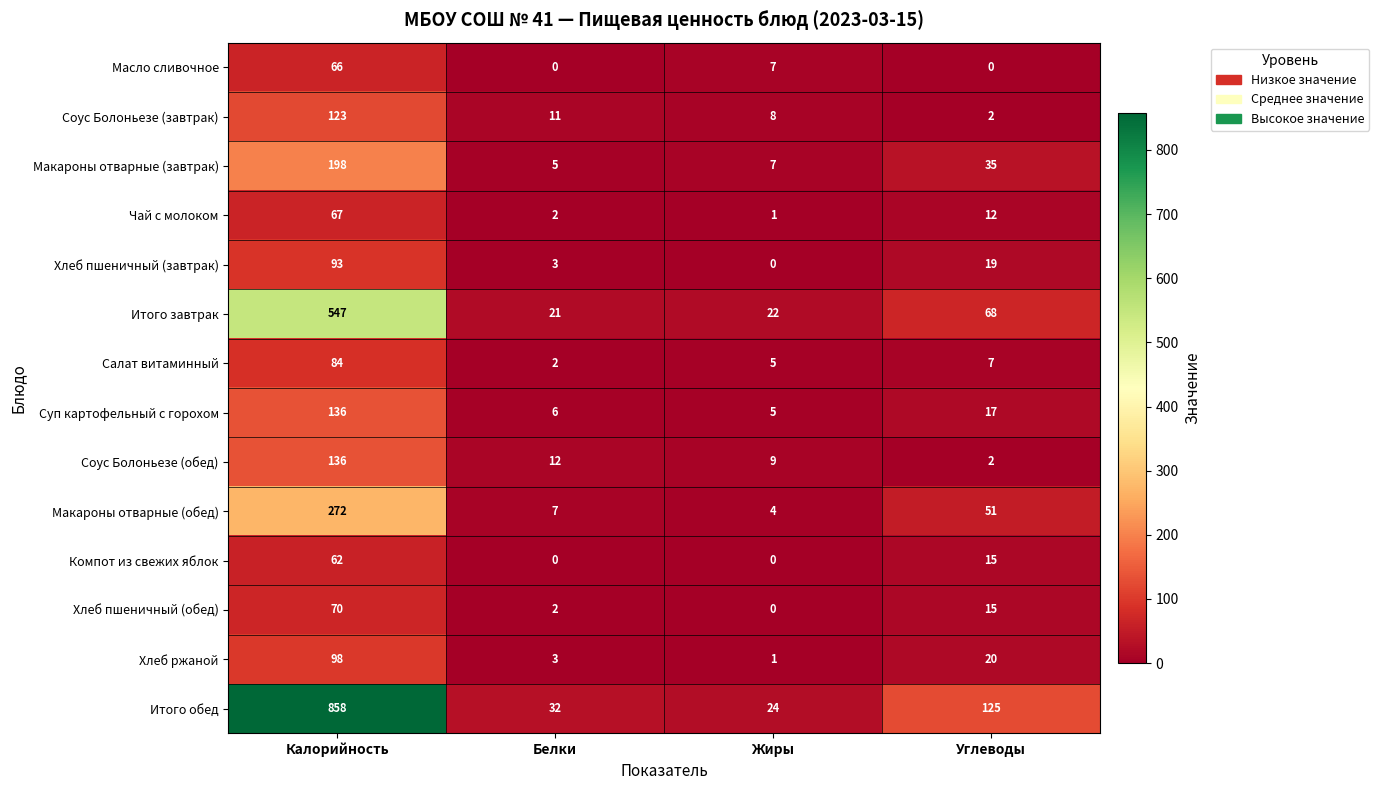

Which label corresponds to the largest value in the chart?

Калорийность